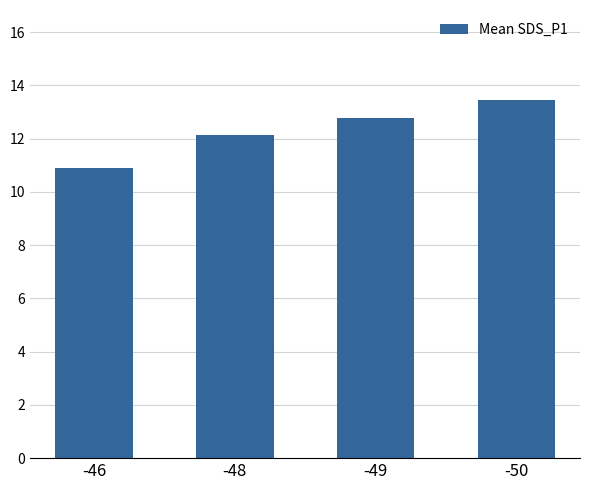

Is it true that the value at -46 is 10.9?

True